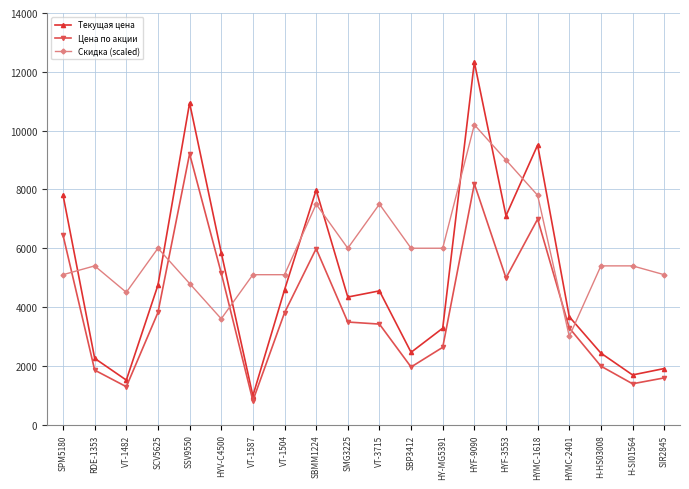

Which category has the lowest value in the Цена по акции series?

VT-1587